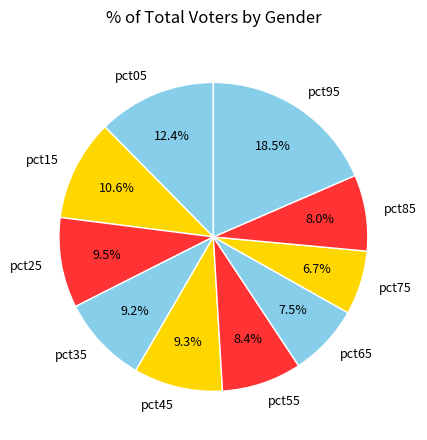

To the nearest percent, what portion does pct15 represent?

11%